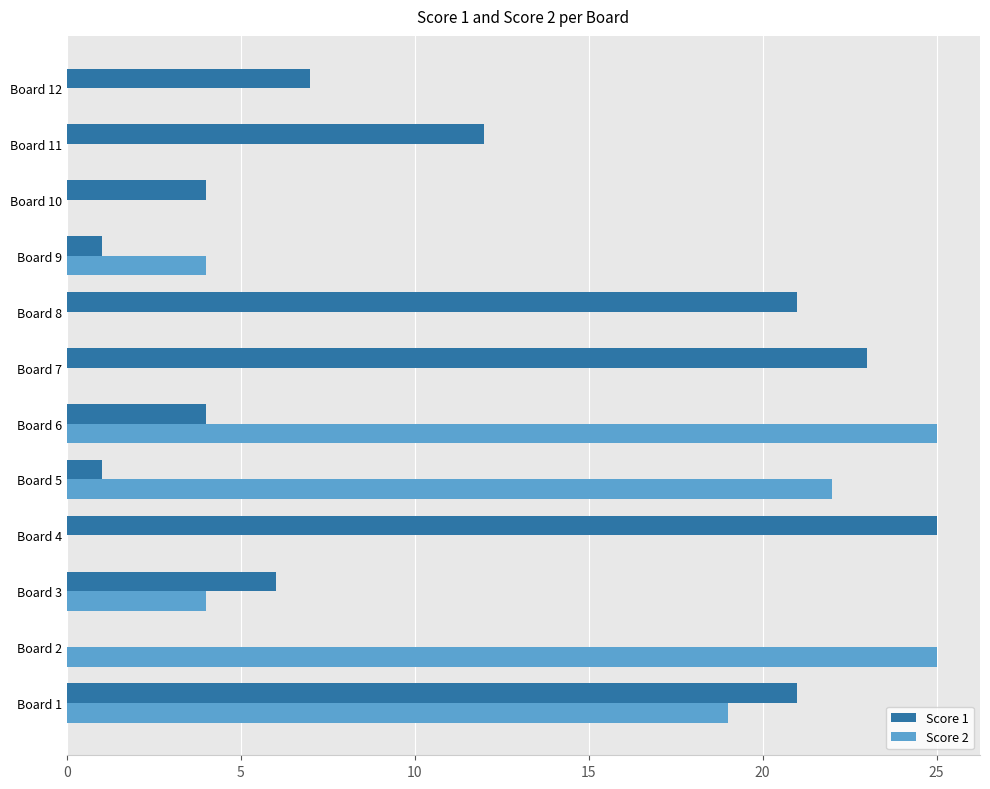

Which series changed the most between Board 3 and Board 4?

Score 1